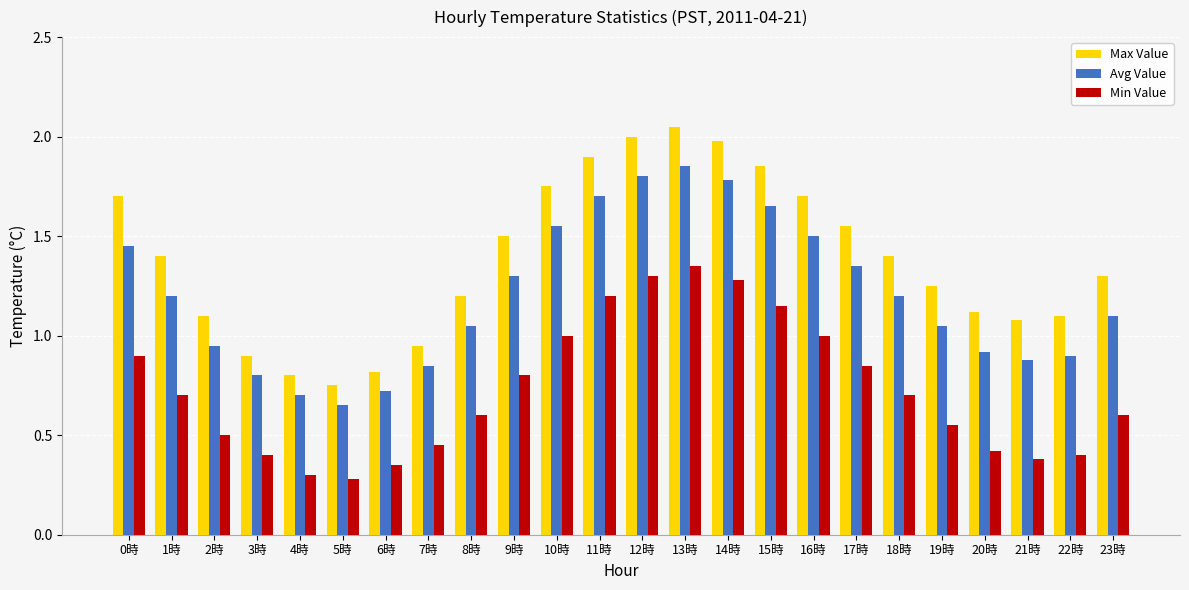

Rank the series by their maximum value, from lowest to highest.

Min Value, Avg Value, Max Value